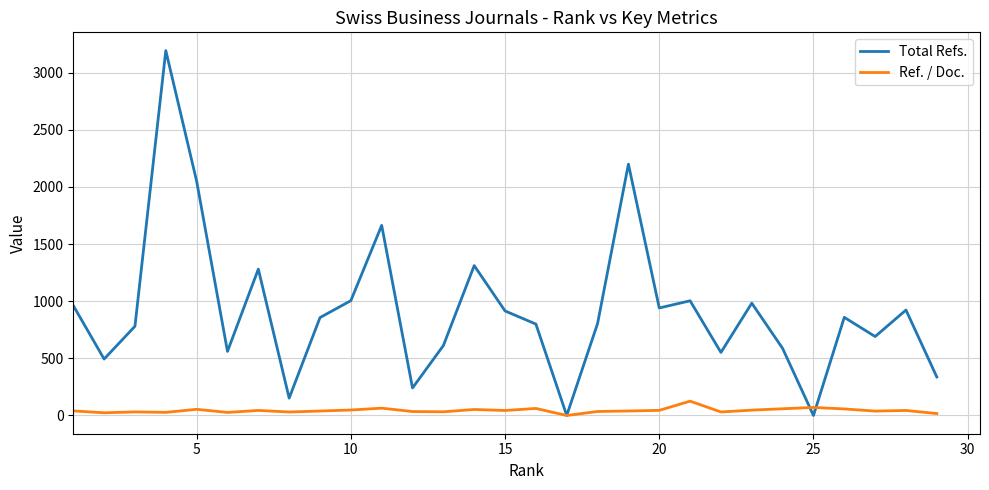

List the series in order of their peak value, lowest first.

Ref. / Doc., Total Refs.